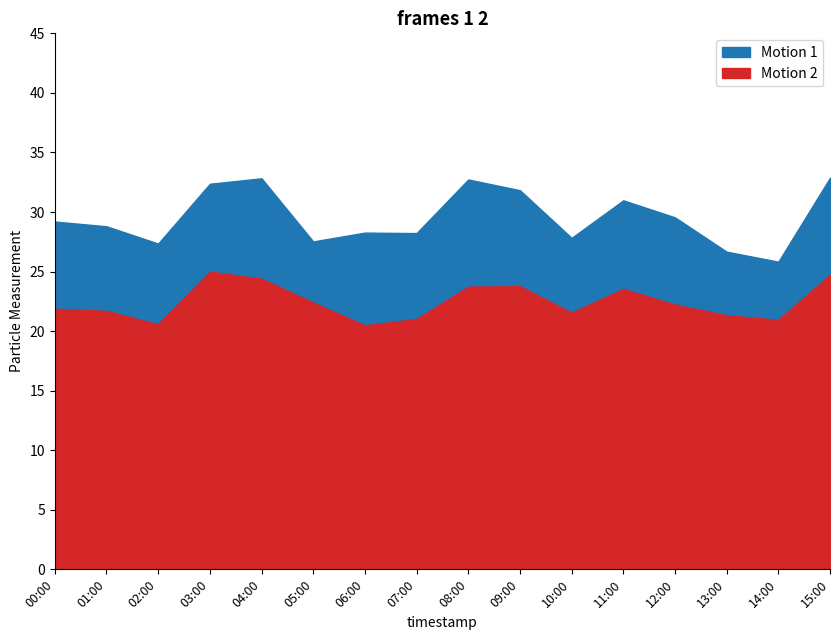

The value of P1 at 15:00 is 52.2. True or false?

False